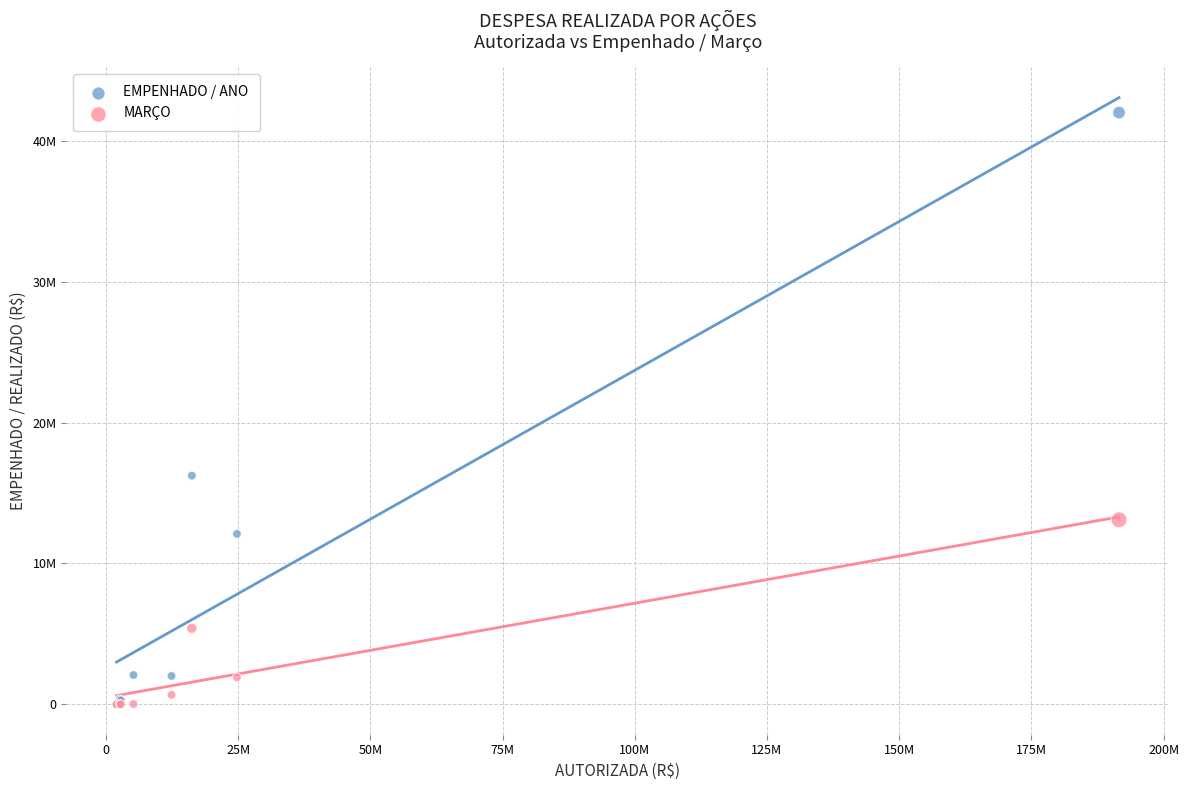

Which series has the widest spread of Y values?

EMPENHADO / ANO